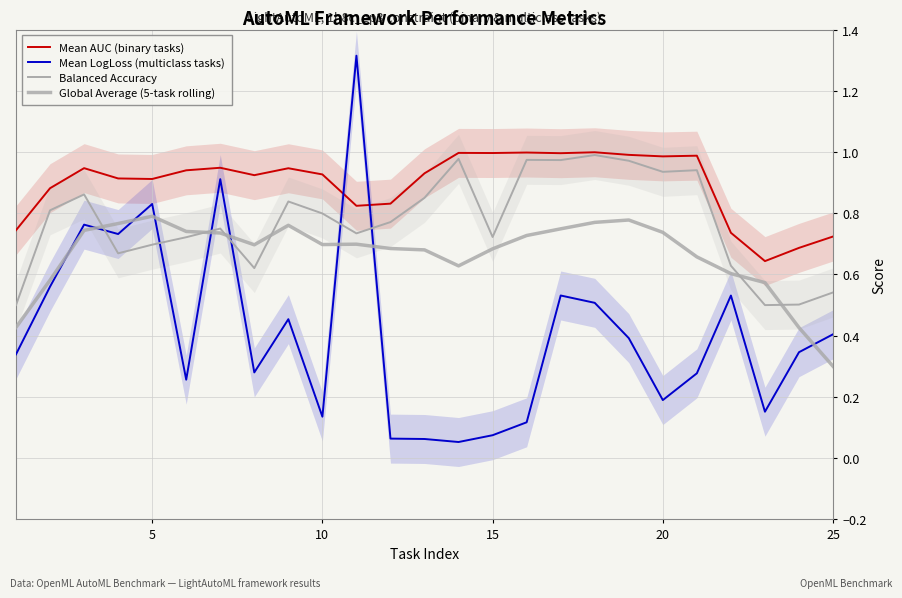

What is the difference between the maximum and second lowest values in the Mean AUC (binary tasks) series?

0.3